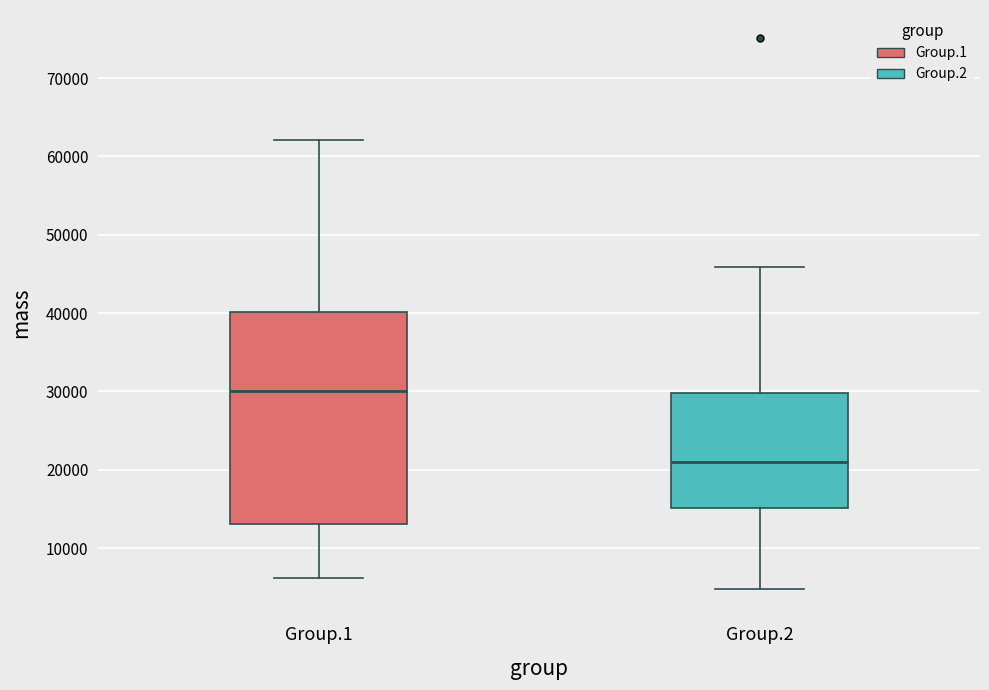

Which box's median line is the lowest?

Group.2